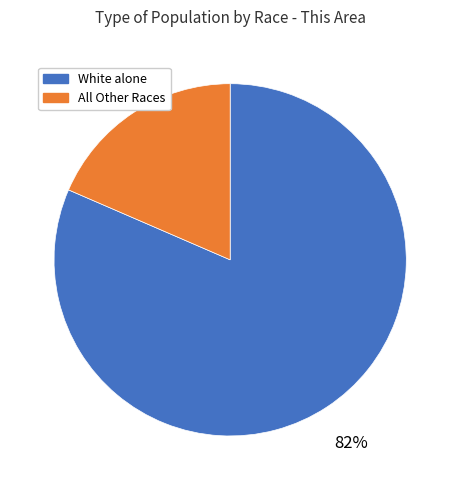

To the nearest percent, what is the average slice percentage?

50%